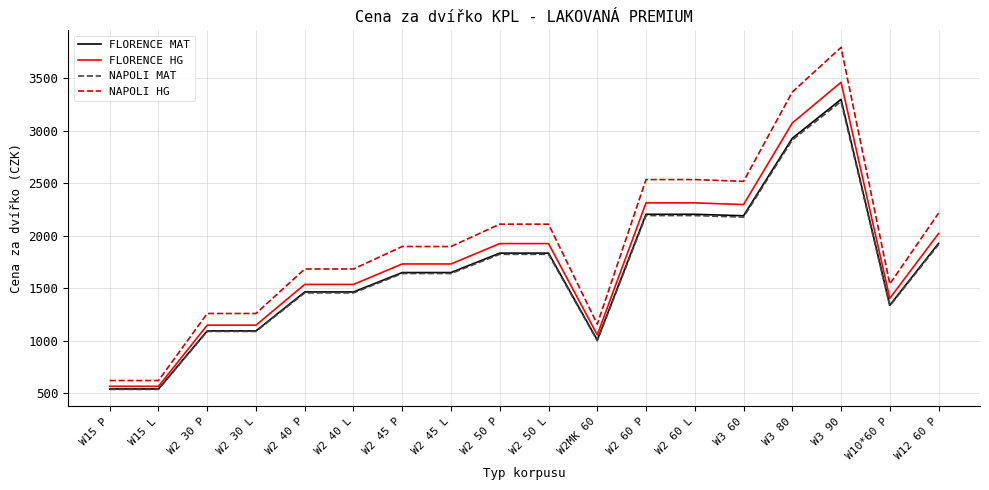

What is the sum of the FLORENCE MAT values at W2 50 P and W2 60 P?

4040